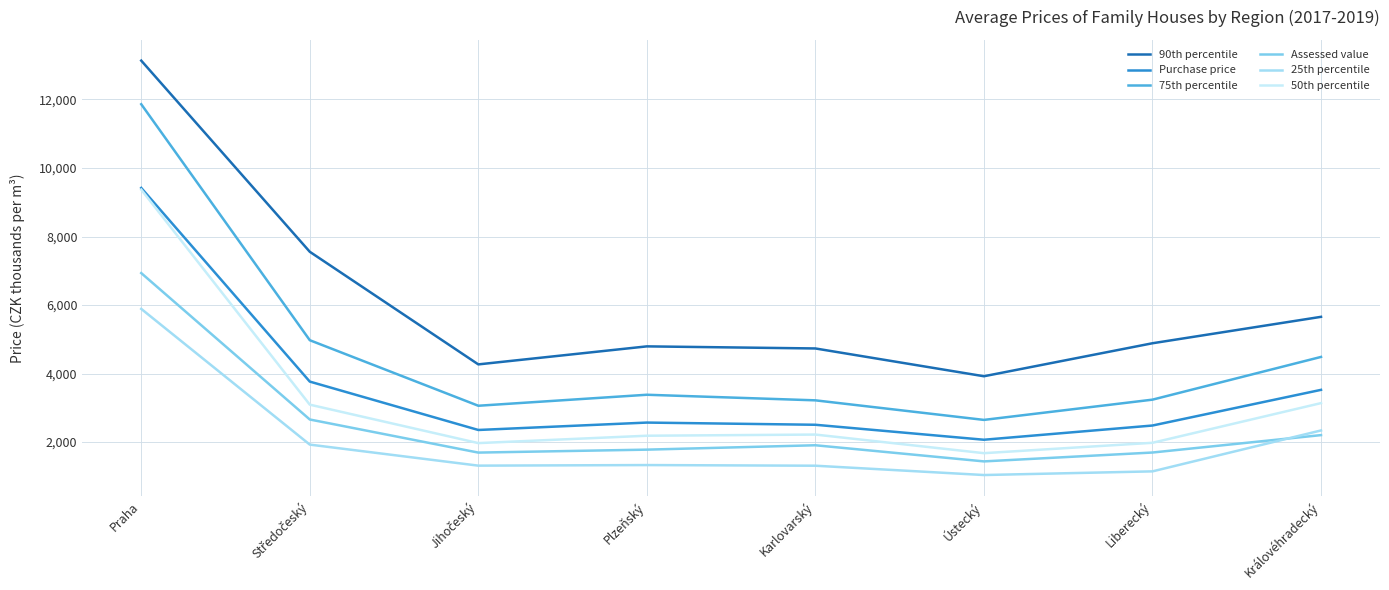

What is the maximum value for 90th percentile?

13134